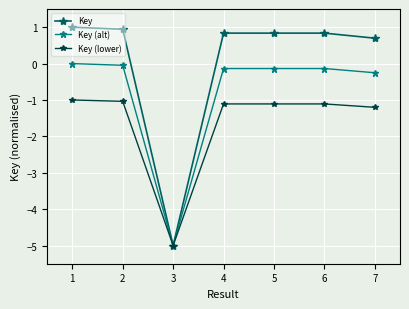

At which category does the chart reach its peak across all series?

1